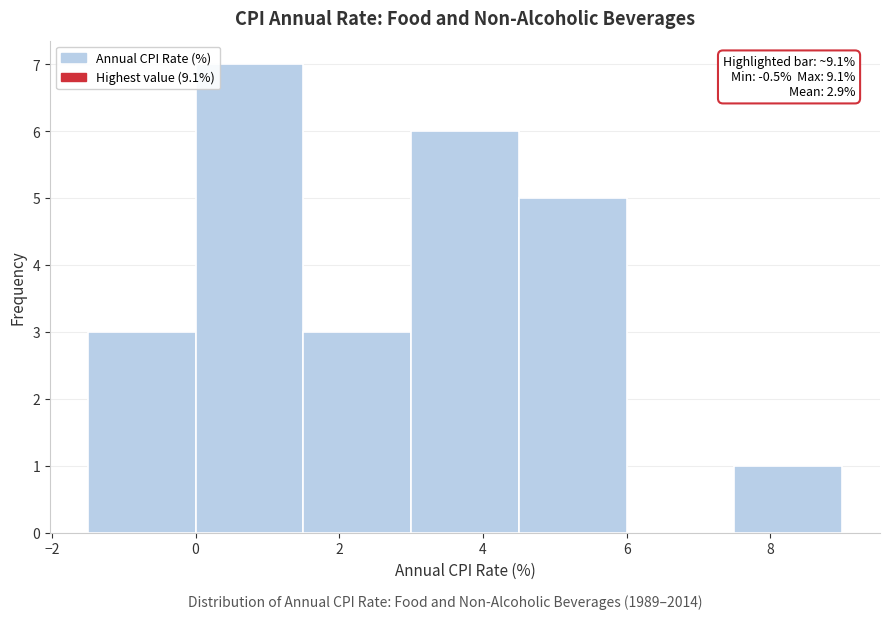

Which range on the x-axis has the tallest bar?

0.0 to 1.5